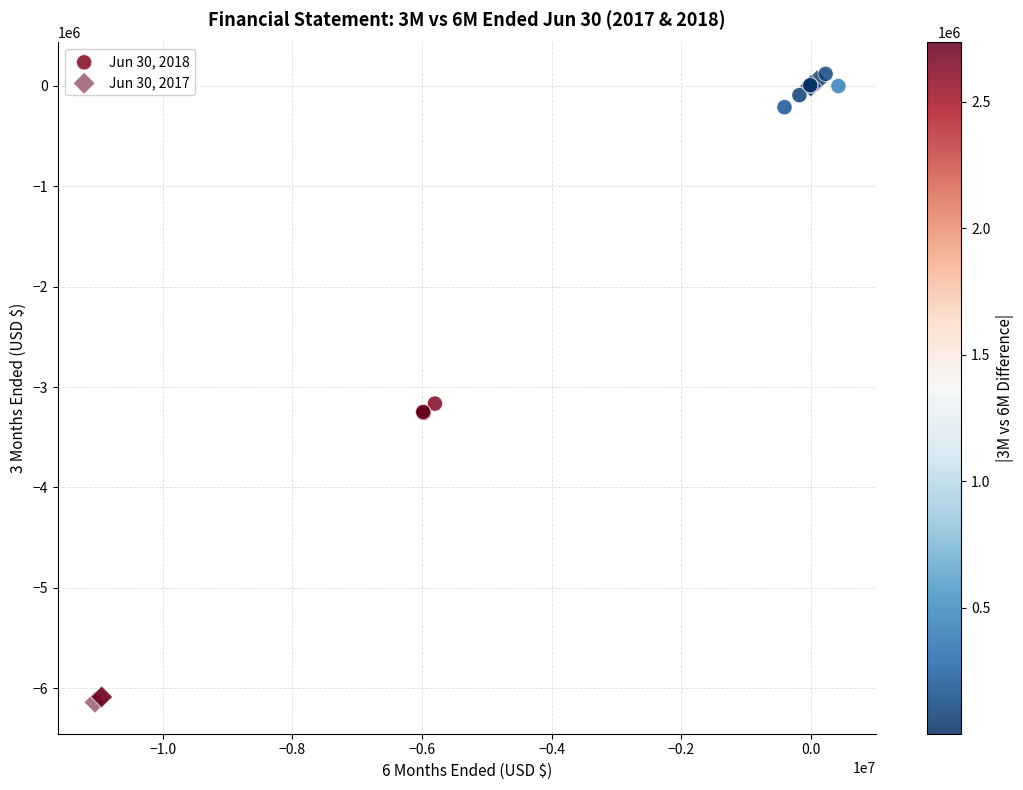

Which series reaches the minimum Y coordinate?

Jun 30, 2017